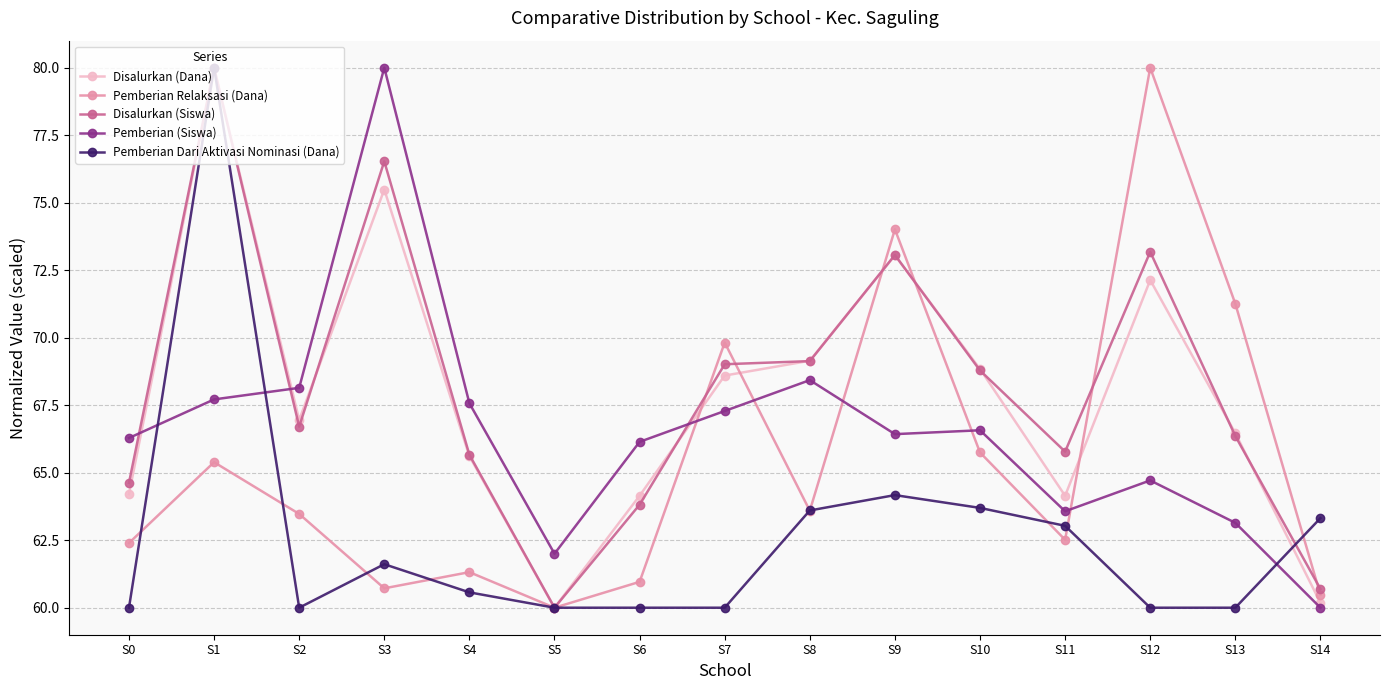

What is the maximum value for Pemberian (Siswa)?

80.0